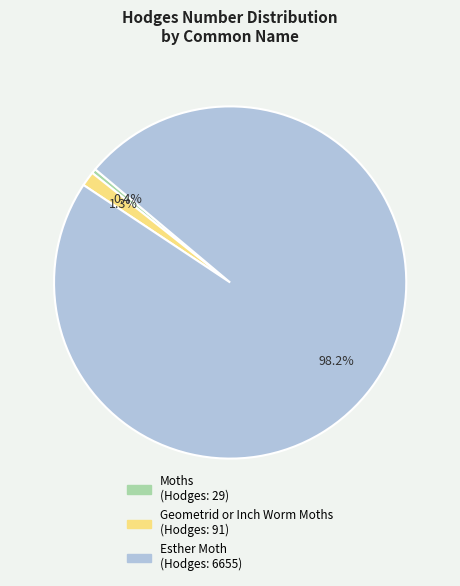

Is there any slice that represents more than half of the pie?

Yes